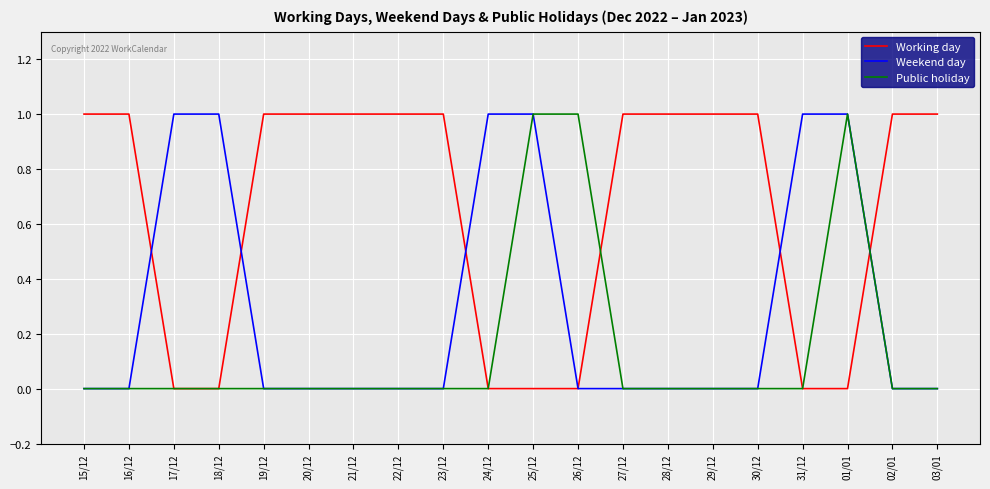

What position from the right is 17/12?

18